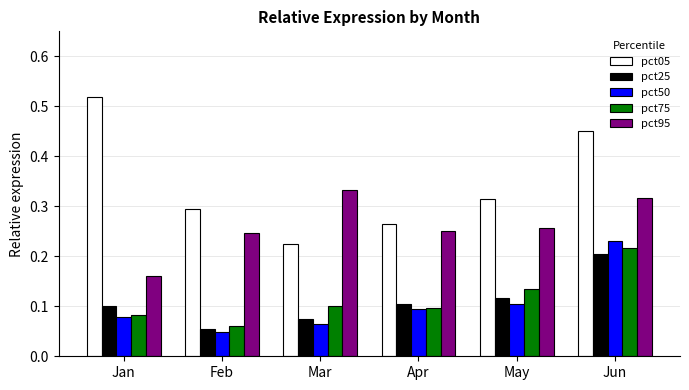

What is the total value across all series at Feb?

0.7